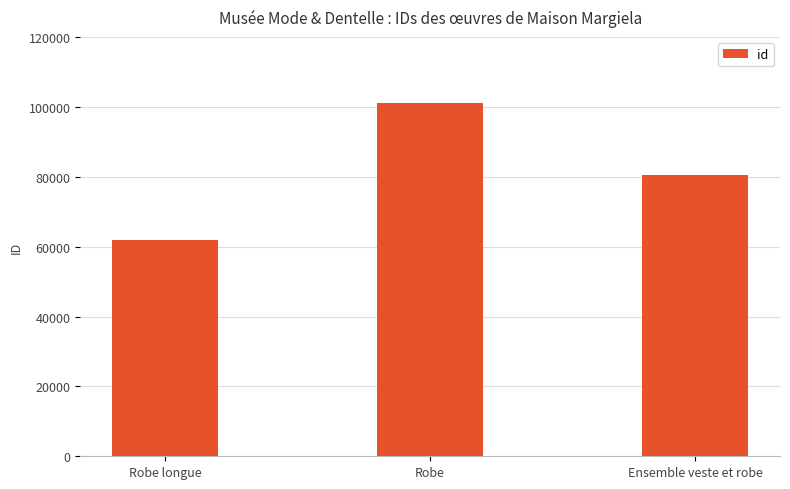

What is the sum of the values at Ensemble veste et robe and Robe longue?

142187